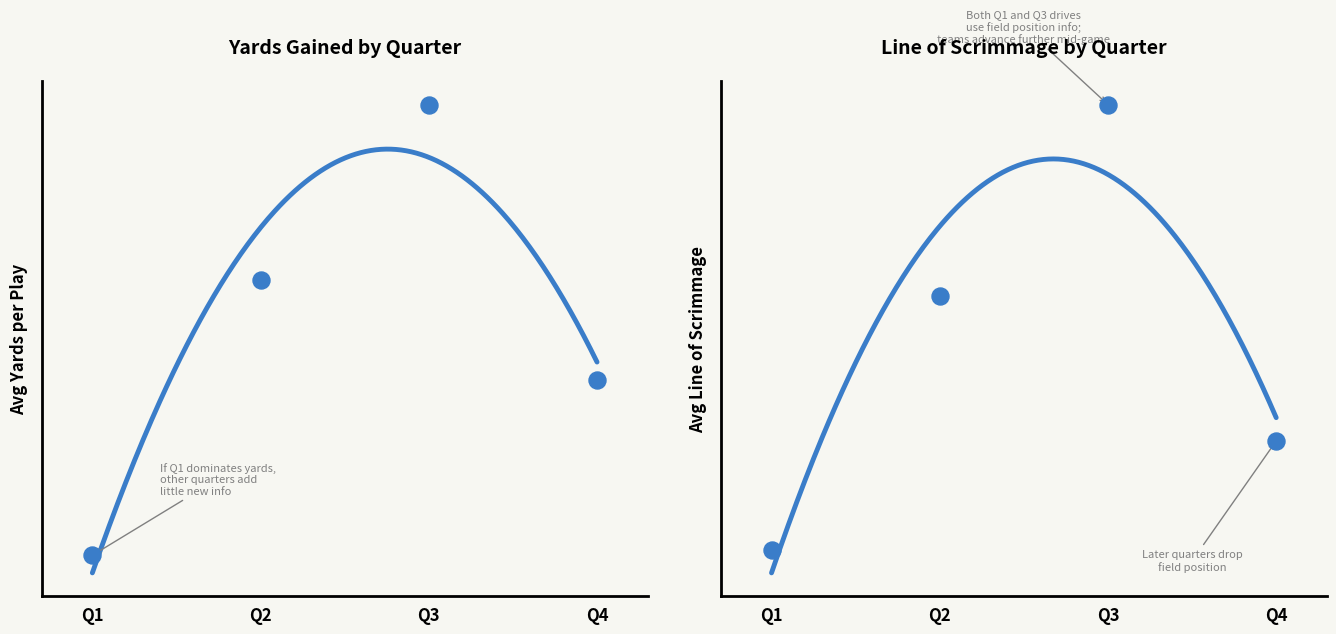

At which category is the sum across all series the highest?

Q3